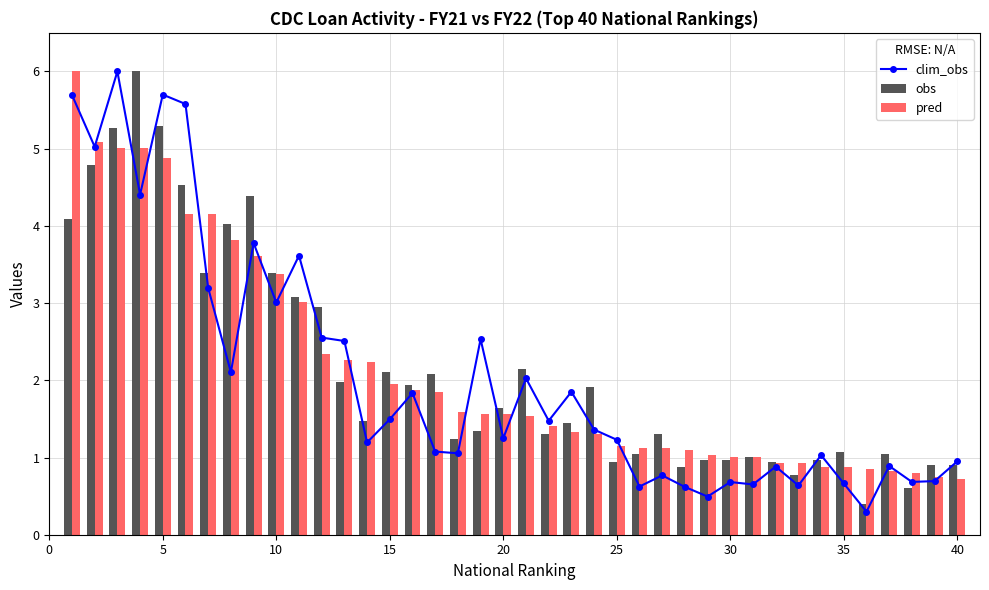

What is the difference between the maximum and second lowest values in the pred series?

5.2